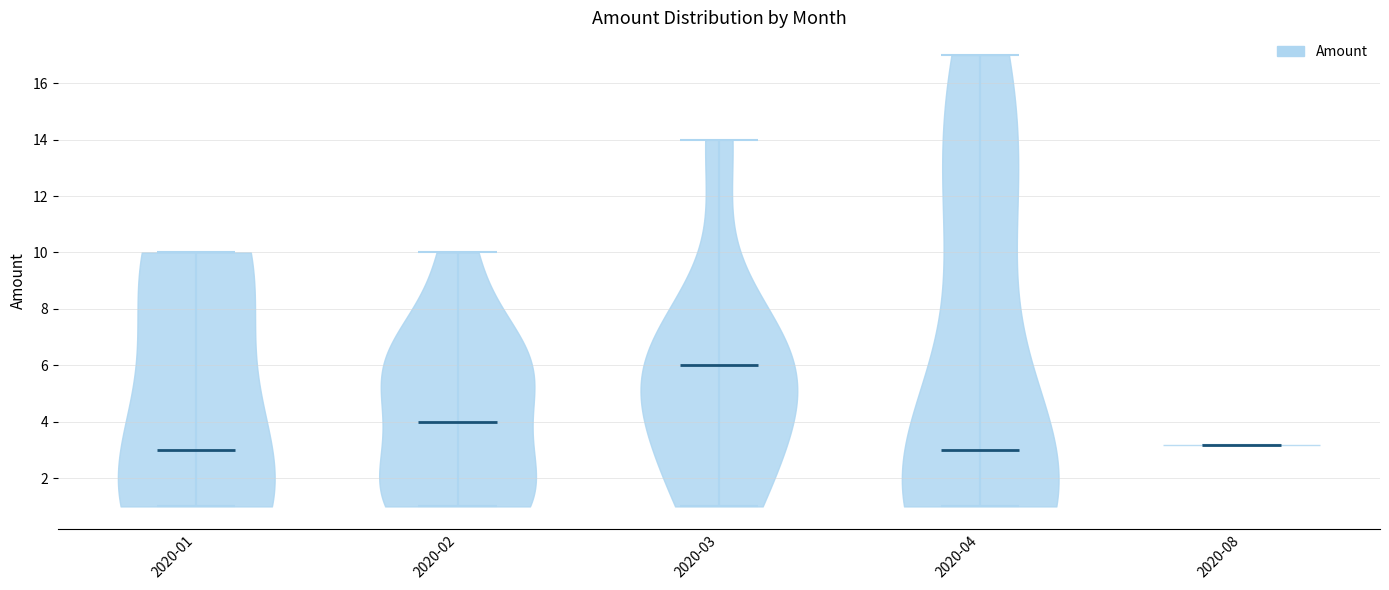

What is the highest point the violin for 2020-03 reaches on the y-axis? The values are not printed on the chart, so give them approximately, as read against the axis.

14.0